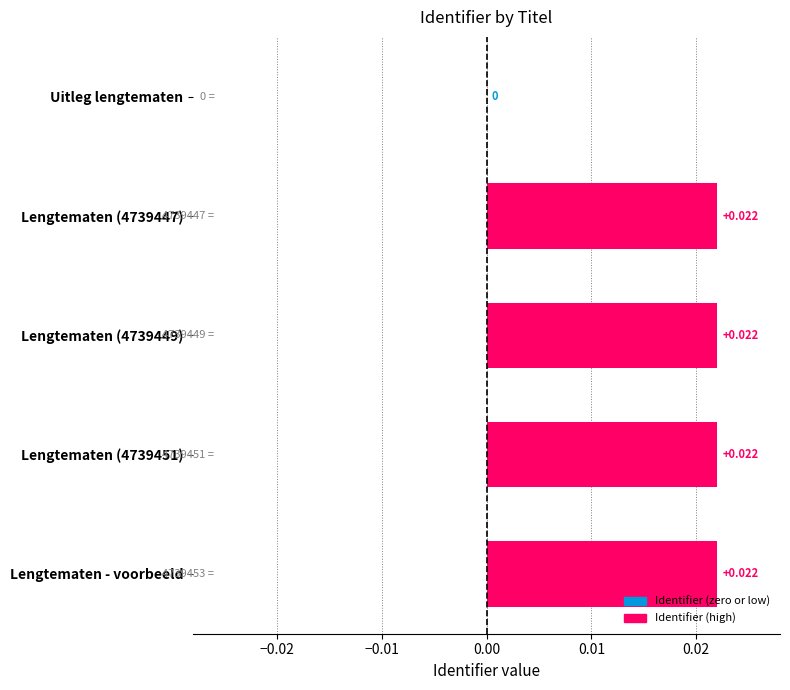

At which label is the value closest to 0?

Uitleg lengtematen